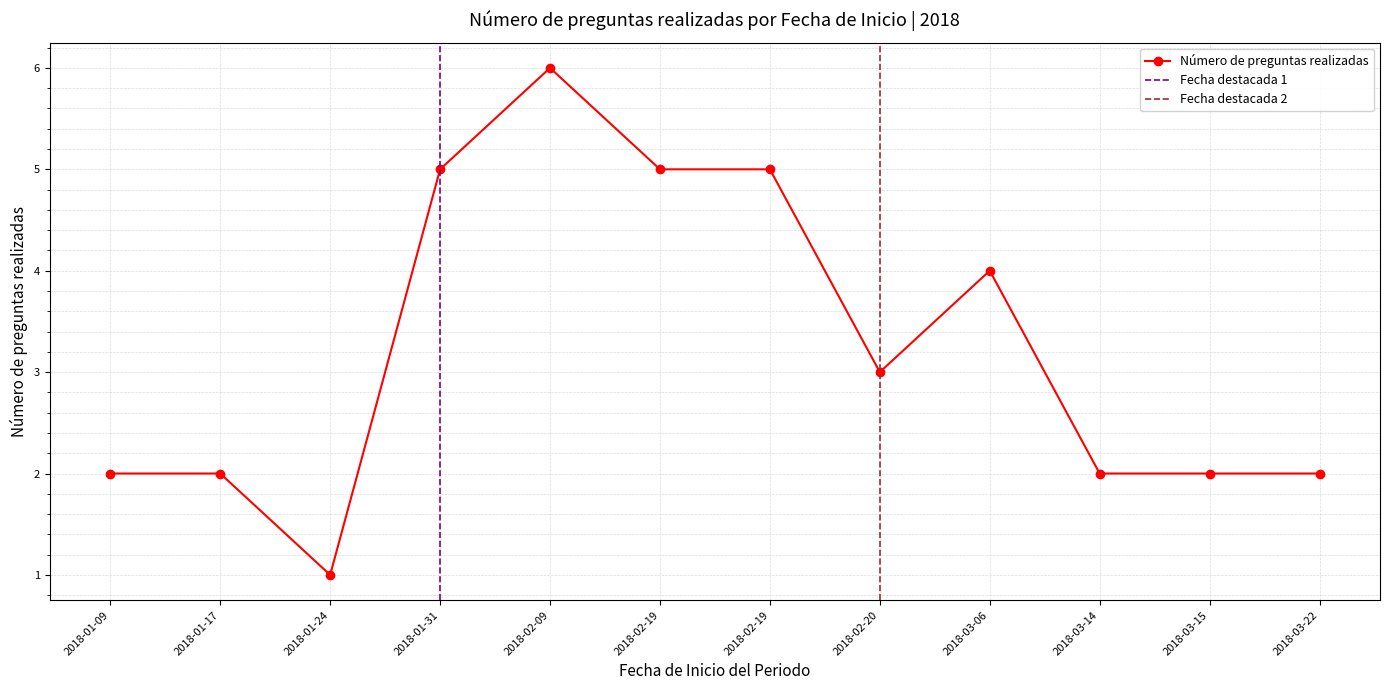

List the labels in order of value, smallest first.

2018-01-24, 2018-01-09, 2018-01-17, 2018-03-14, 2018-03-15, 2018-03-22, 2018-02-20, 2018-03-06, 2018-01-31, 2018-02-19, 2018-02-19, 2018-02-09